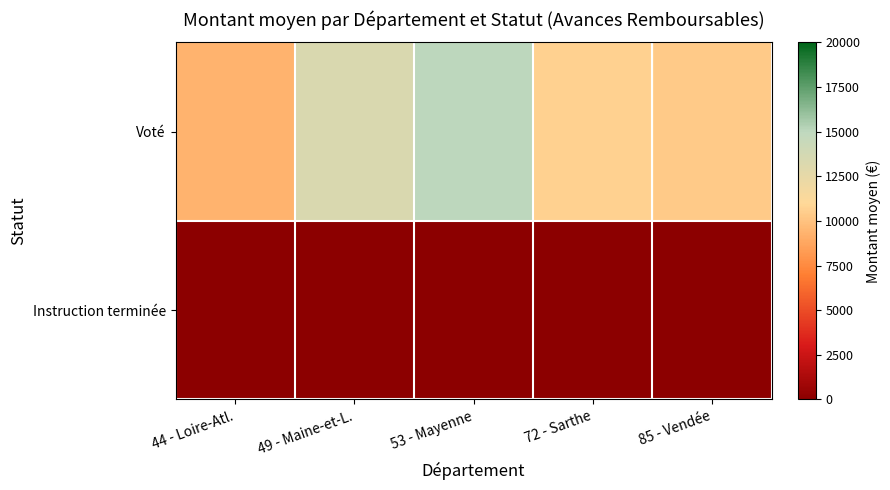

At which category is the sum across all series the highest?

53 - Mayenne